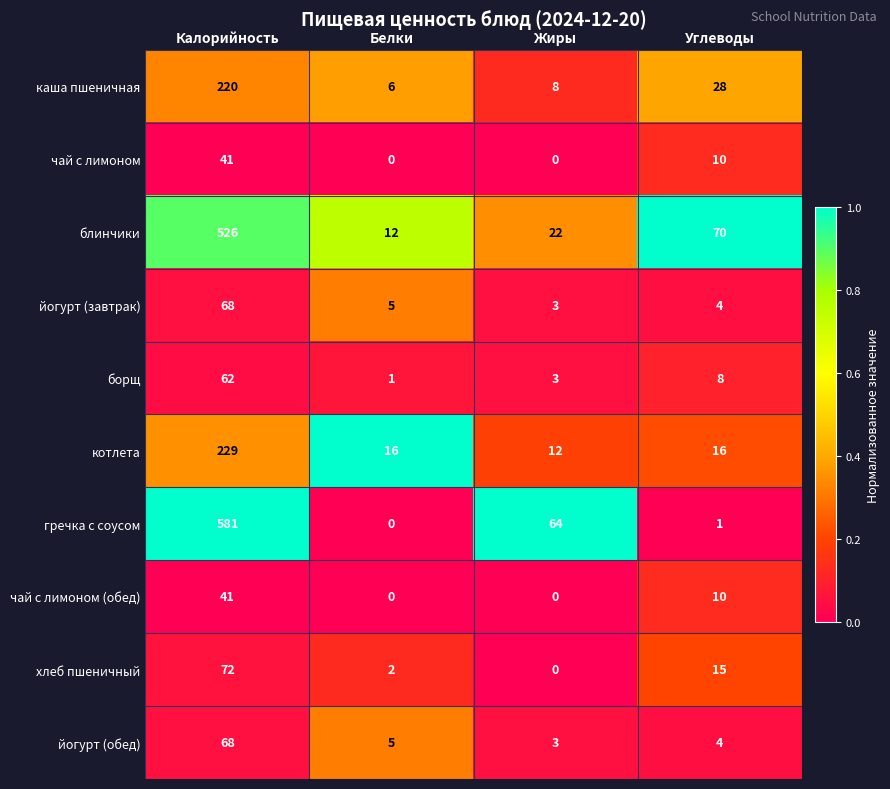

The котлета series shows 370 at Калорийность. True or false?

False